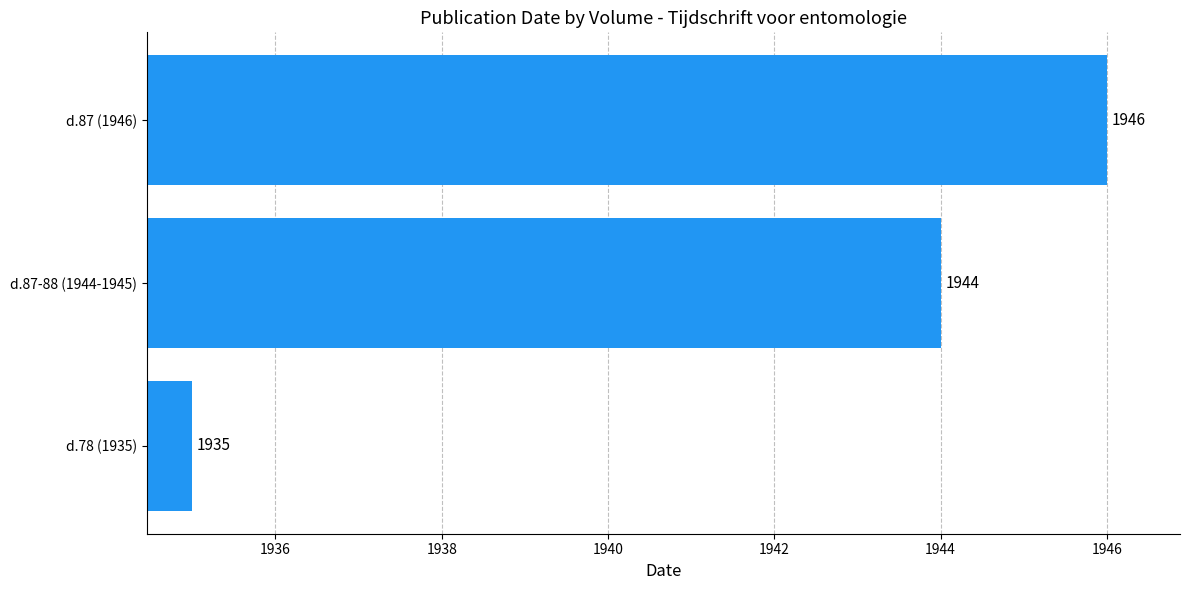

Where is the data nearest to the value 1940?

d.87-88 (1944-1945)